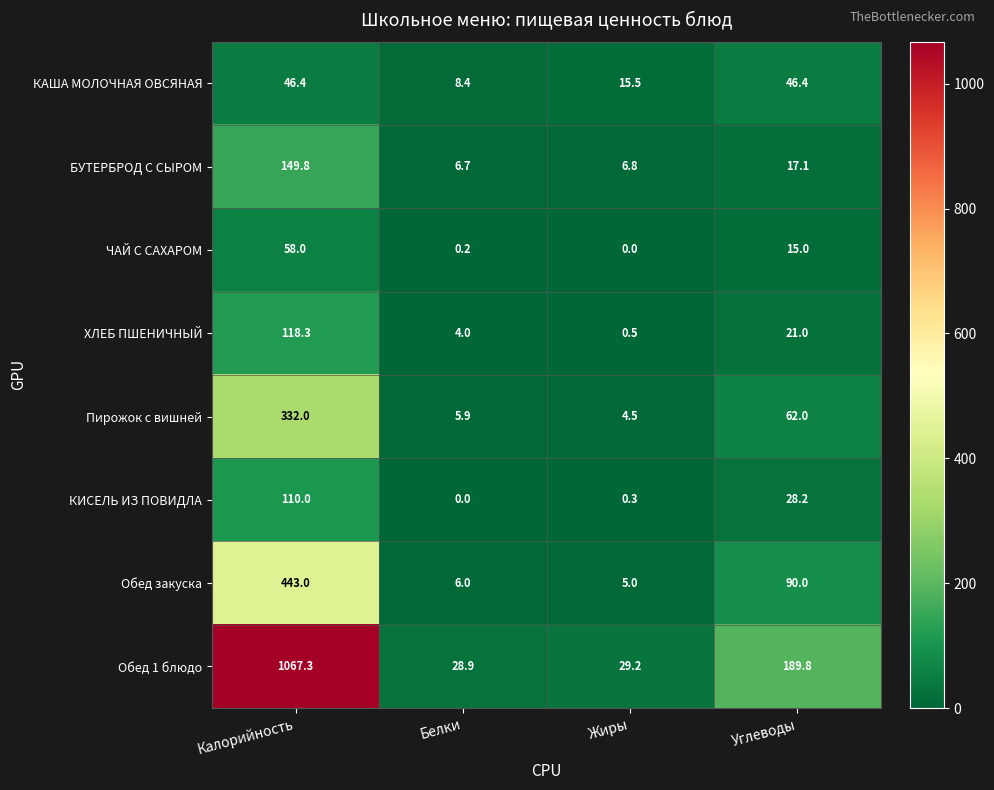

What is the approximate value of Пирожок с вишней at Калорийность?

332.0